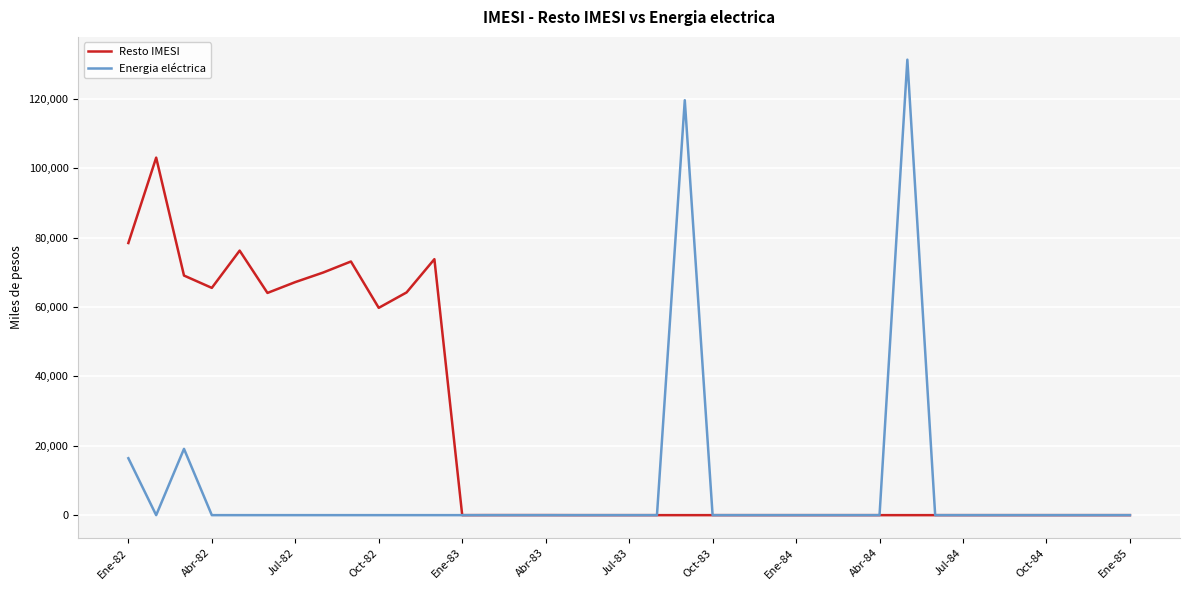

What is the greatest value displayed?

131313